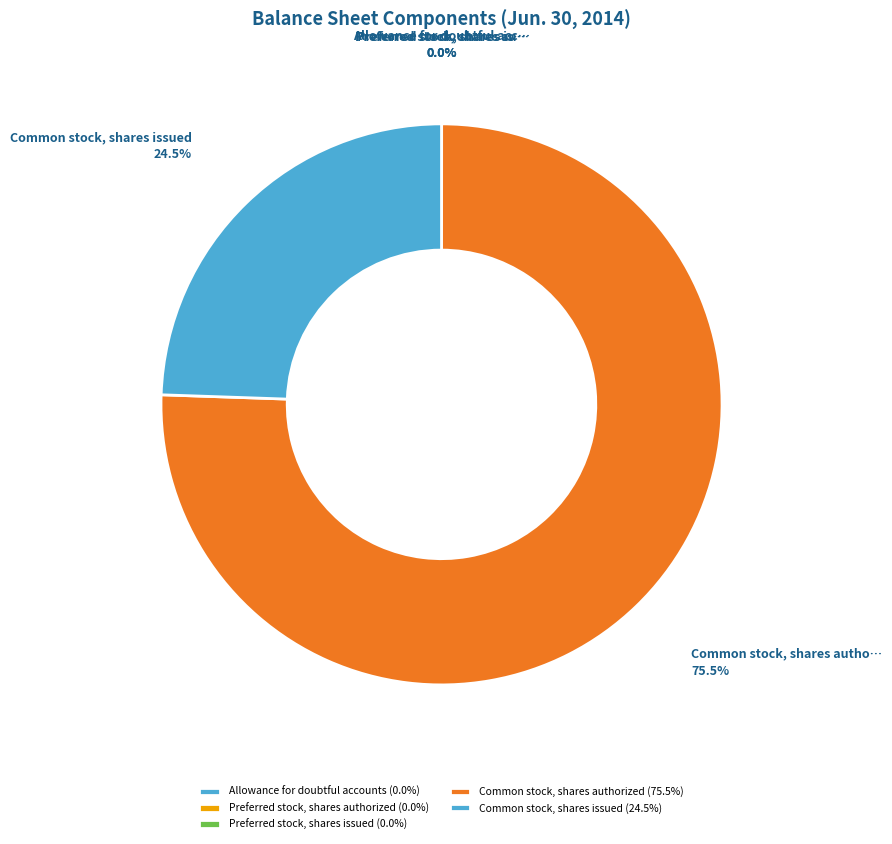

To the nearest percent, what is the difference between the largest and smallest slice percentages?

76%